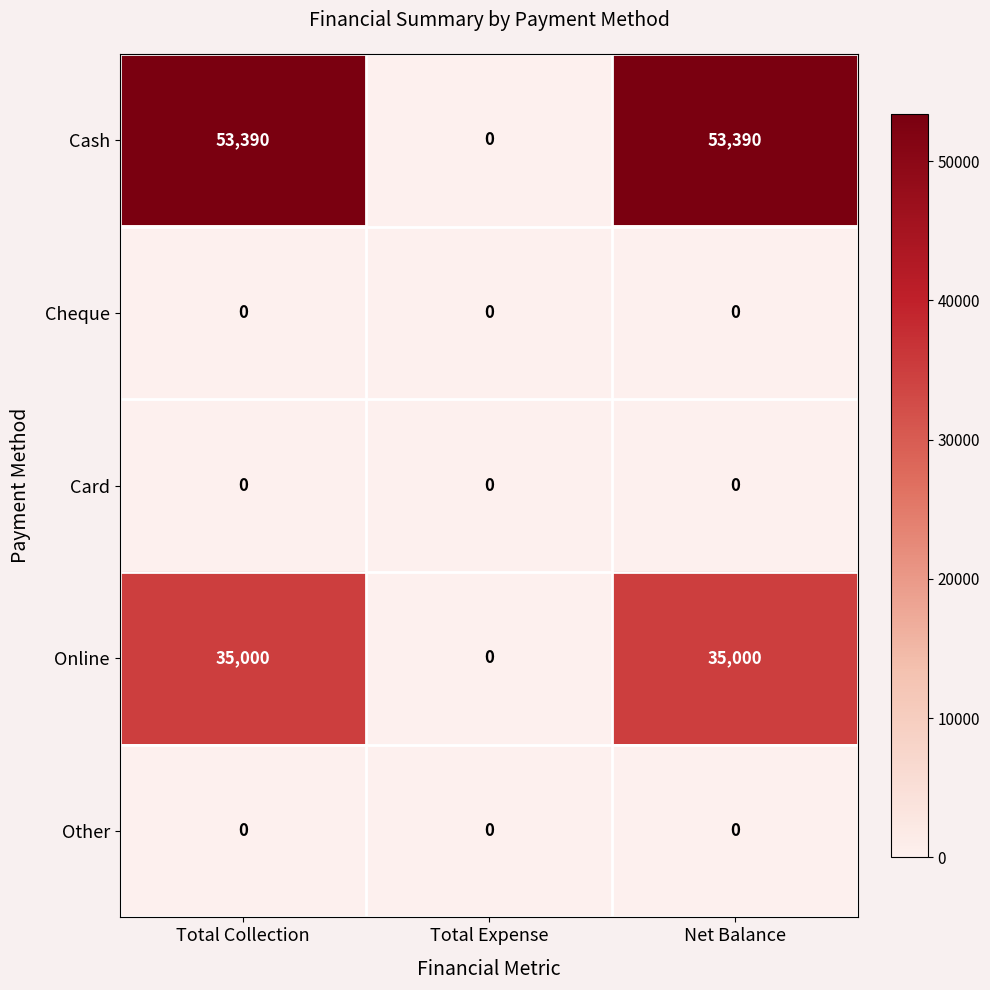

Reading left to right, extract all data points from this chart.

Cash: 53390	0	53390
Cheque: 0	0	0
Card: 0	0	0
Online: 35000	0	35000
Other: 0	0	0